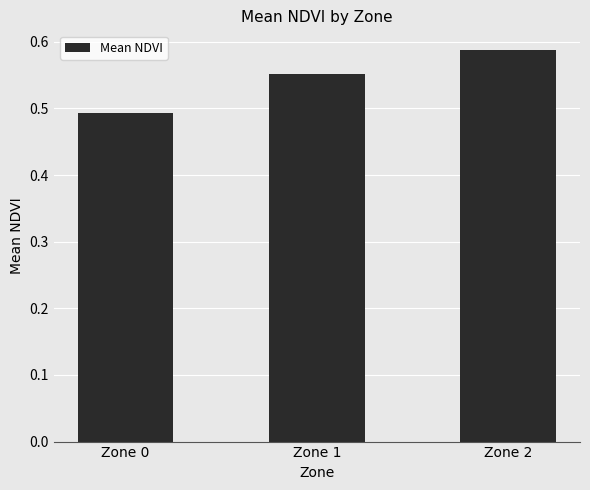

Where is the data nearest to the value 0?

Zone 0